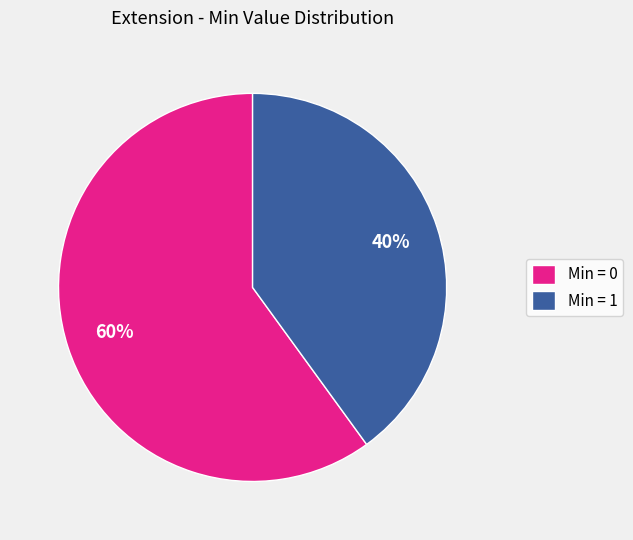

Count the number of slices in the pie.

2